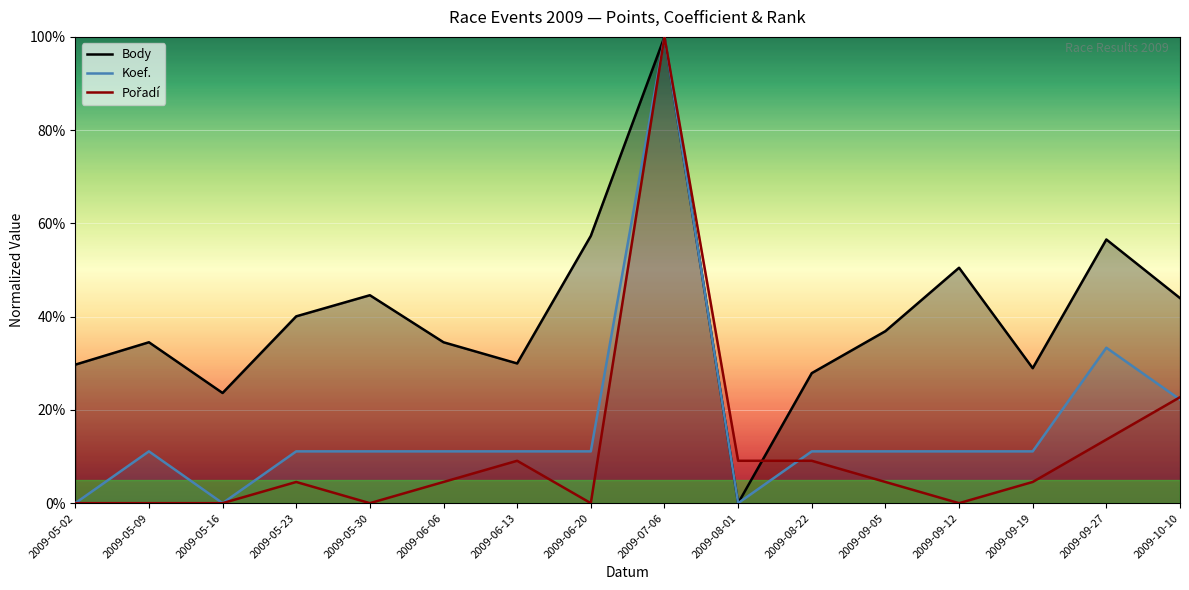

What position from the left is 2009-09-19?

14